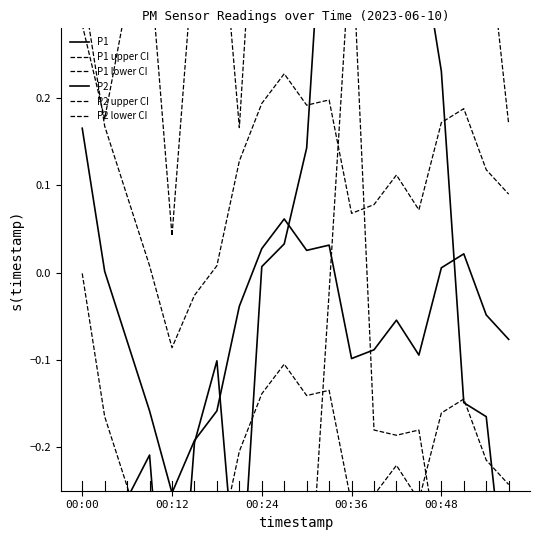

Which has a higher value, 9 or 5?

9